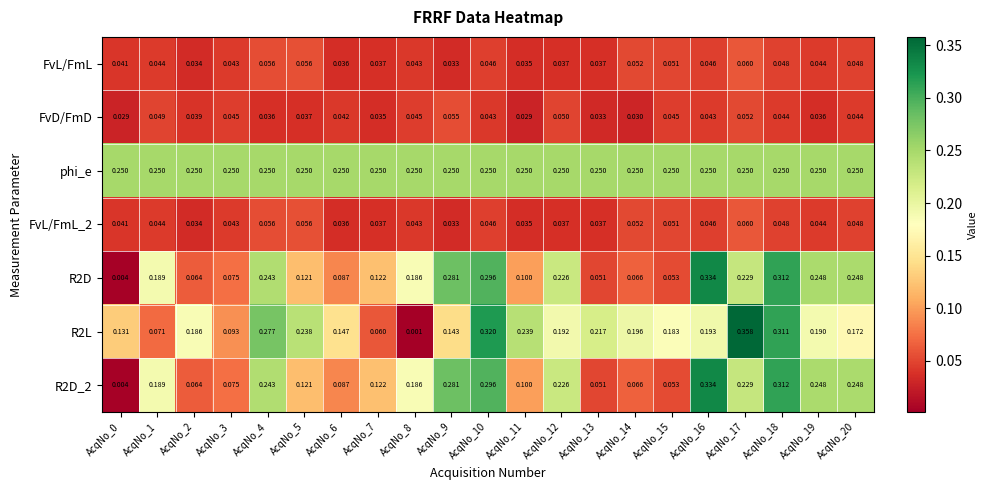

Which series has the largest total across all categories?

phi_e